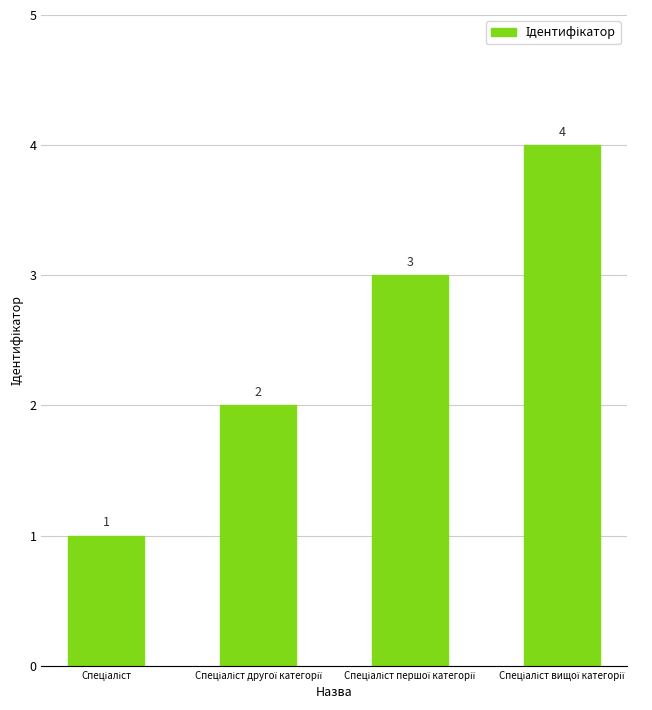

What is the sum of all values?

10